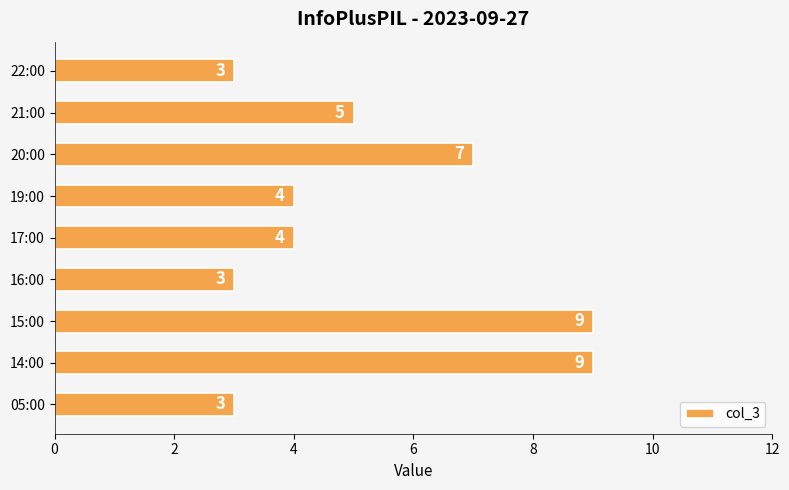

What is the average value?

5